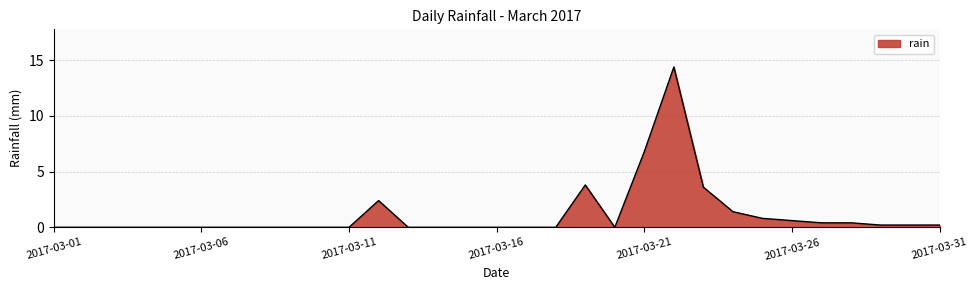

What is the maximum value shown in the chart?

14.4